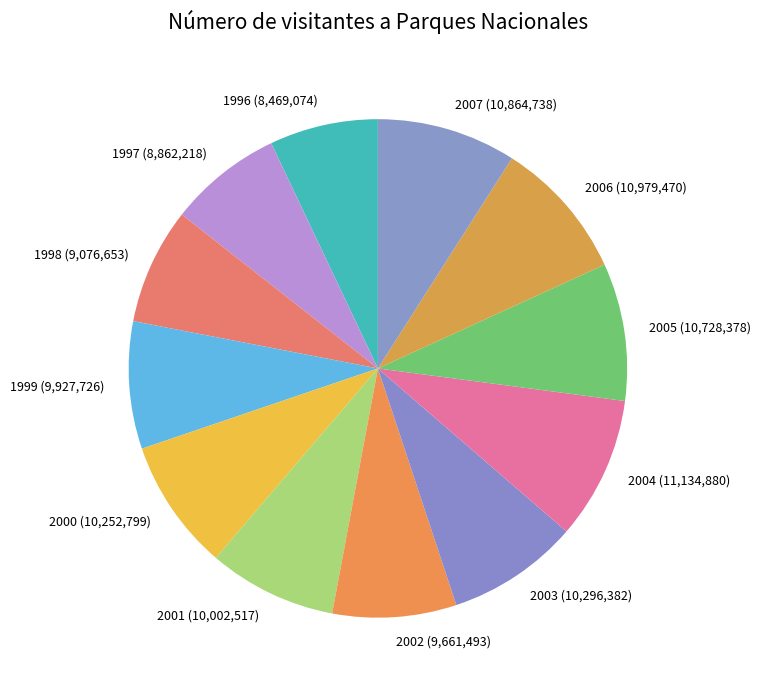

Does 2003 account for over 50% of the chart?

No